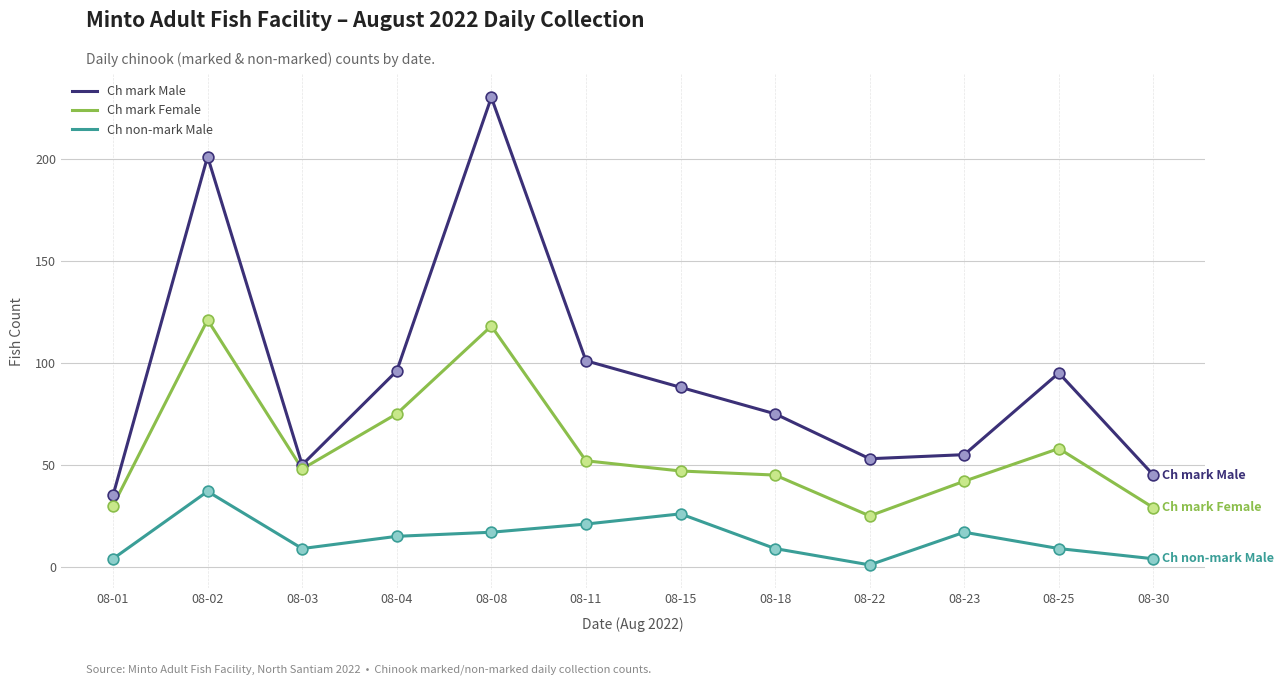

What are all the series names shown in the legend?

Ch mark Male, Ch mark Female, Ch non-mark Male